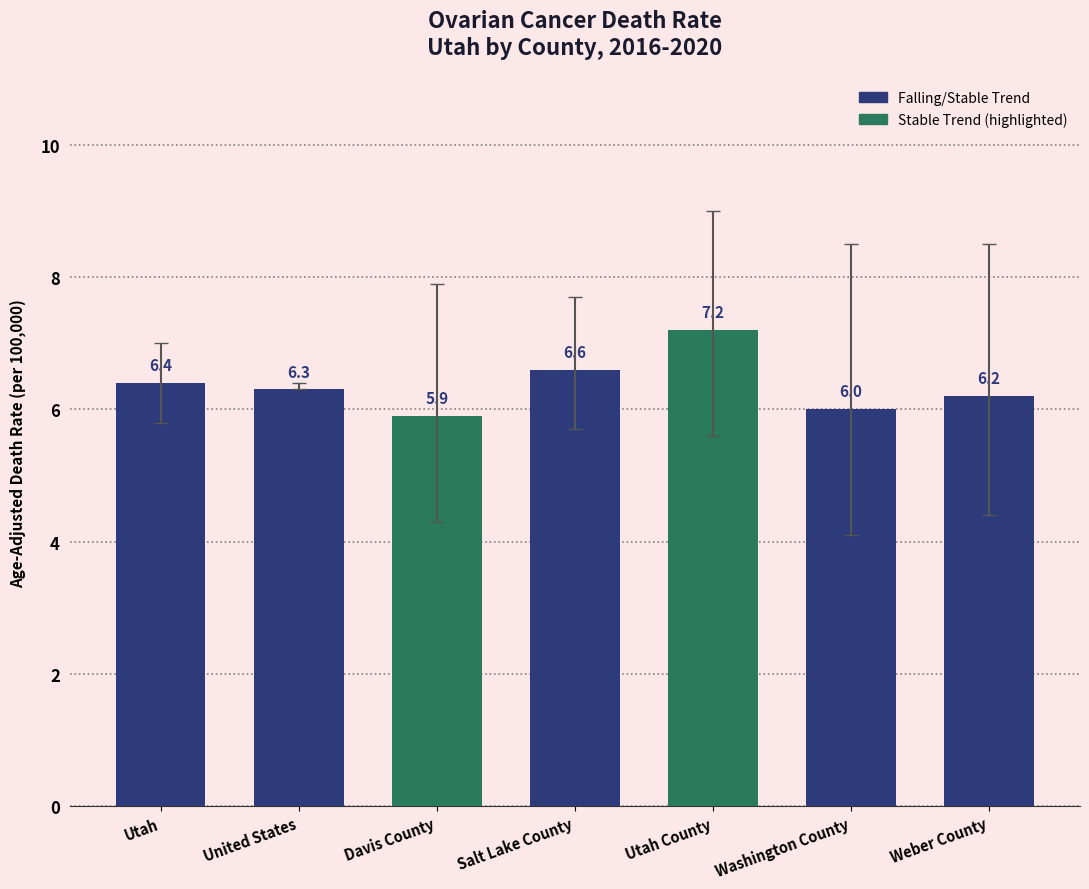

What is the smallest value displayed?

5.9